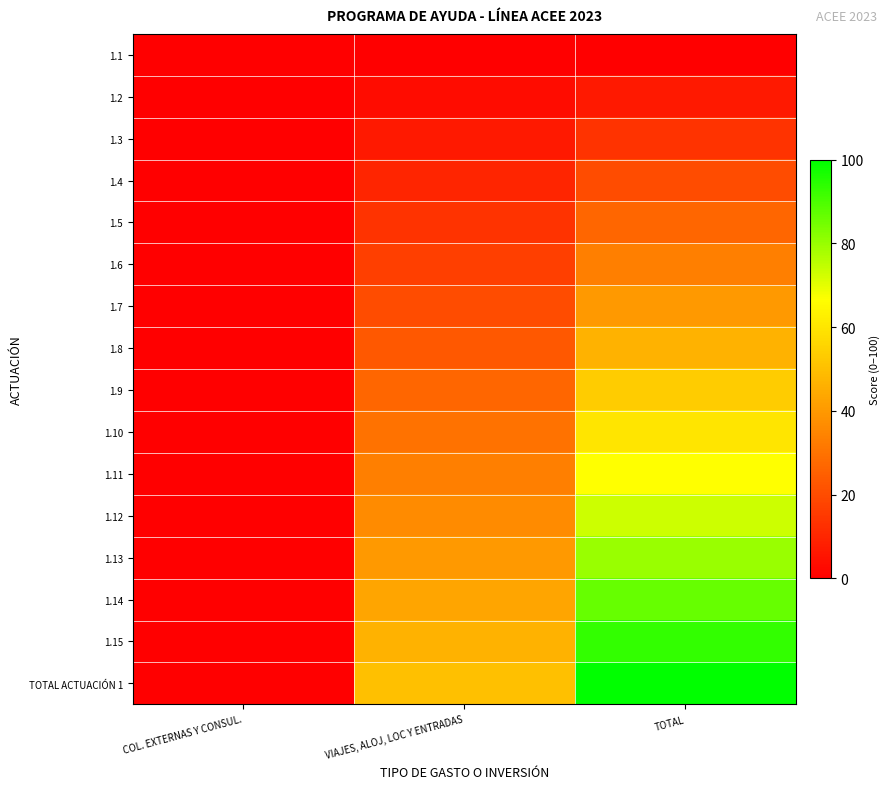

Rank the series by their maximum value, from lowest to highest.

1.1, 1.2, 1.3, 1.4, 1.5, 1.6, 1.7, 1.8, 1.9, 1.10, 1.11, 1.12, 1.13, 1.14, 1.15, TOTAL ACTUACIÓN 1